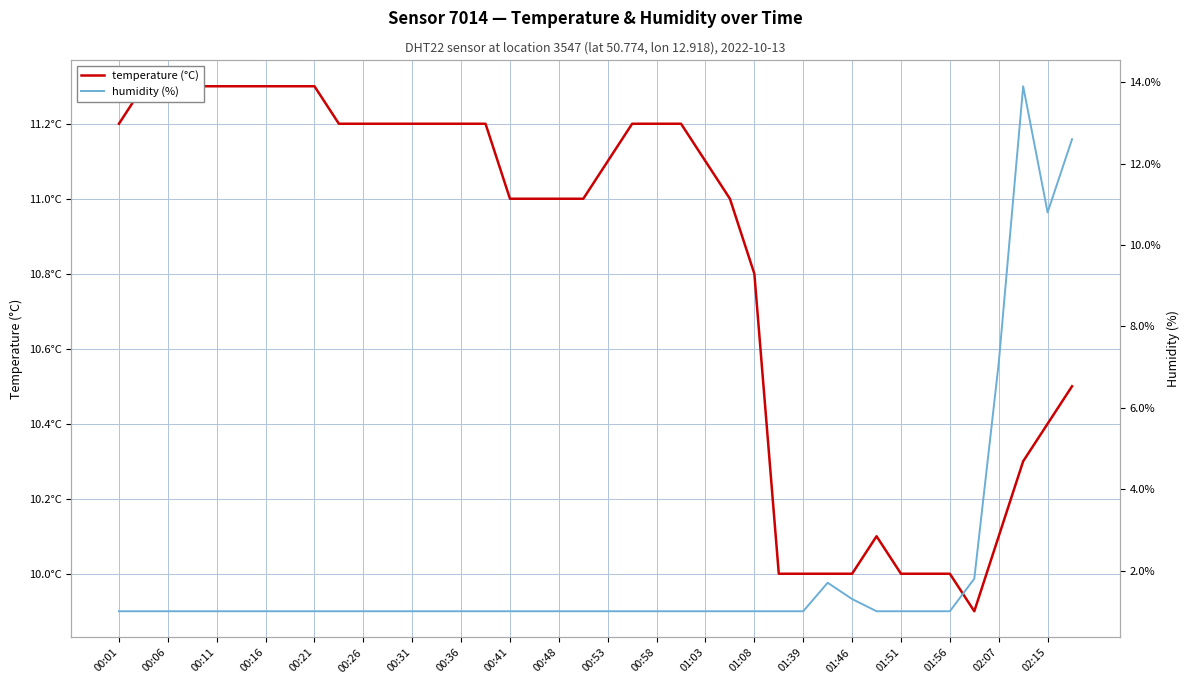

How many categories are shown in the chart?

40